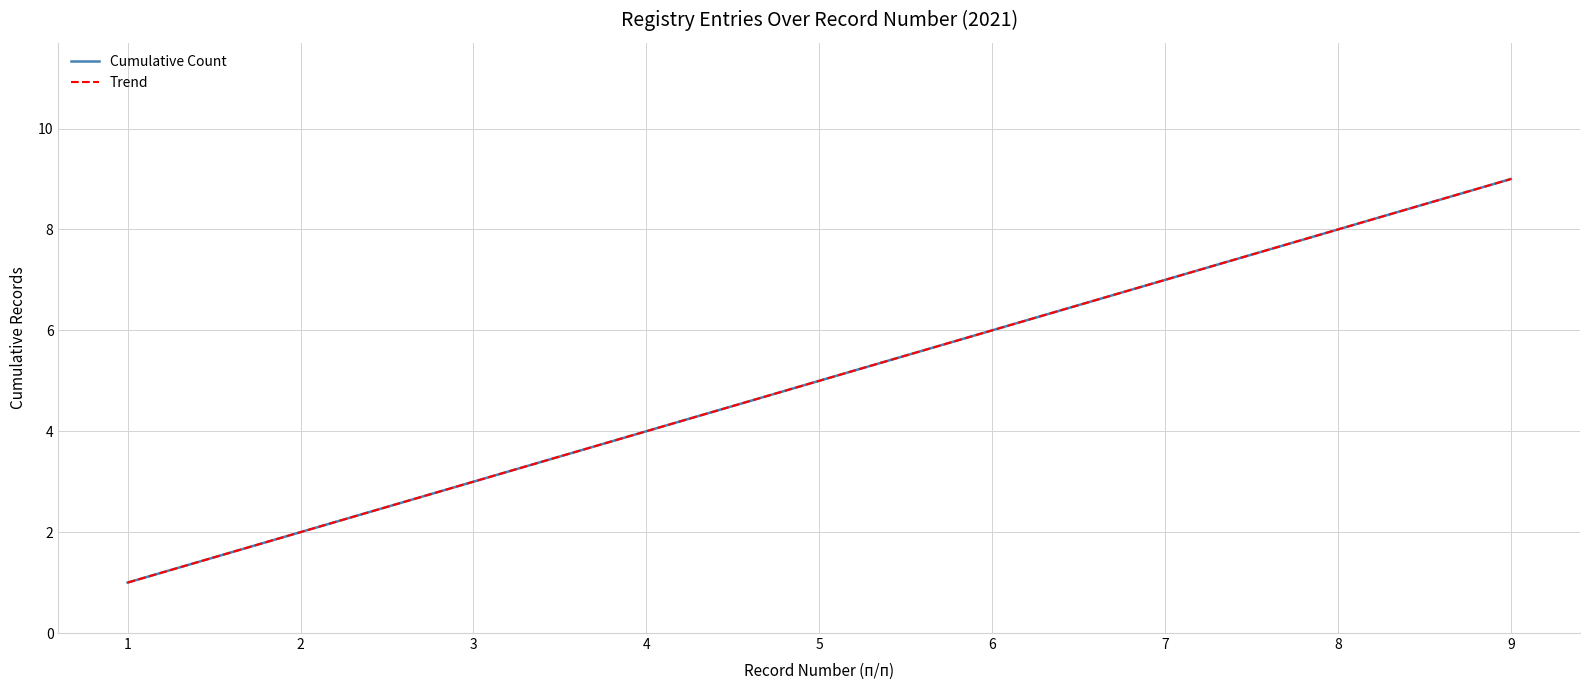

The chart shows a value of 7 at 7. True or false?

True